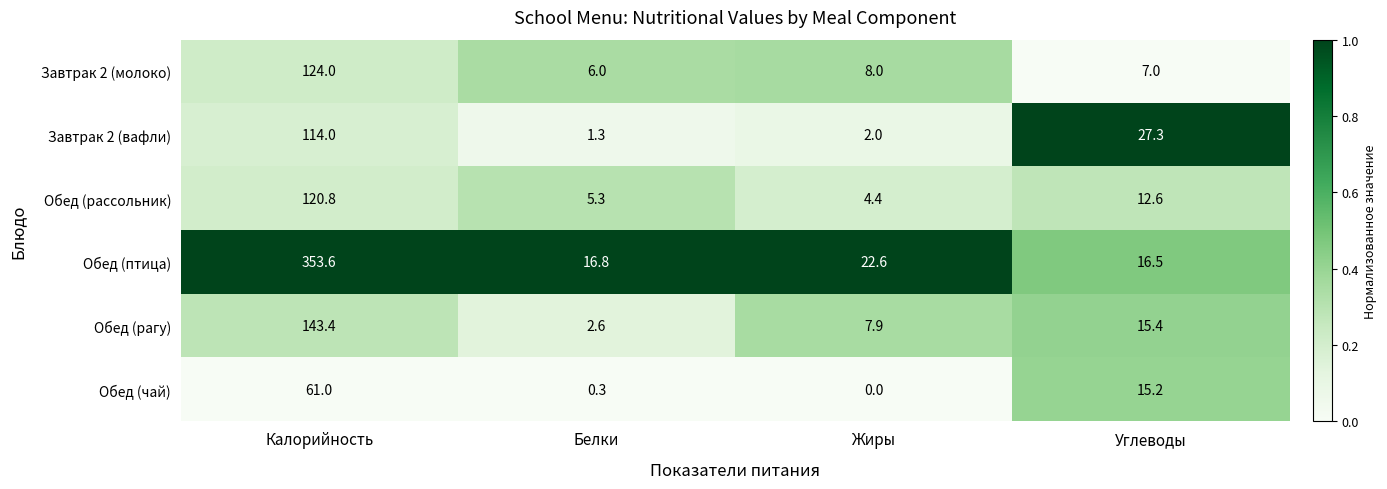

Reading left to right, transcribe all the data shown in this chart.

Завтрак 2 (молоко): Калорийность=124.0	Белки=6.0	Жиры=8.0	Углеводы=7.0
Завтрак 2 (вафли): Калорийность=114.0	Белки=1.3	Жиры=2.0	Углеводы=27.3
Обед (рассольник): Калорийность=120.8	Белки=5.3	Жиры=4.4	Углеводы=12.6
Обед (птица): Калорийность=353.6	Белки=16.8	Жиры=22.6	Углеводы=16.5
Обед (рагу): Калорийность=143.4	Белки=2.6	Жиры=7.9	Углеводы=15.4
Обед (чай): Калорийность=61.0	Белки=0.3	Жиры=0.0	Углеводы=15.2